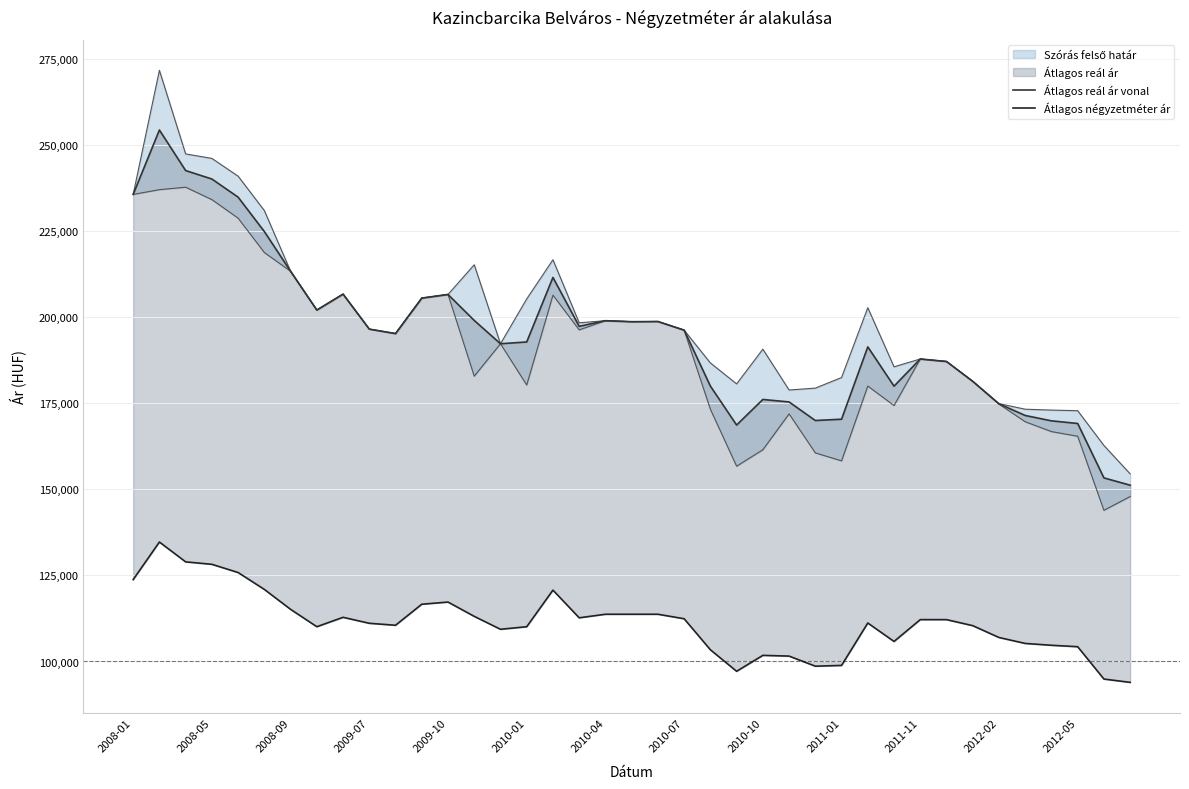

At which label does Átlagos négyzetméter ár first exceed 111177?

2008-01